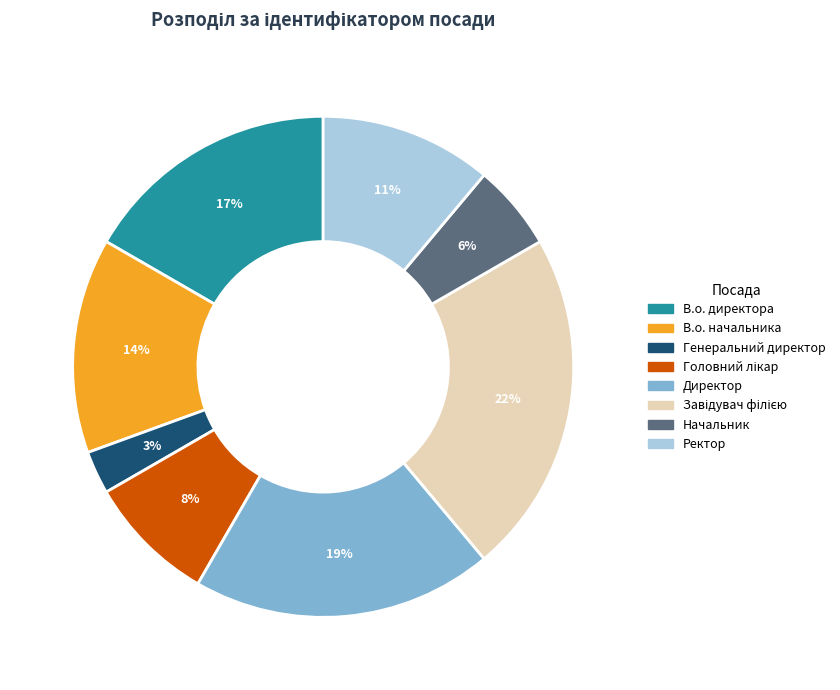

To the nearest percent, what is the average slice percentage?

12%